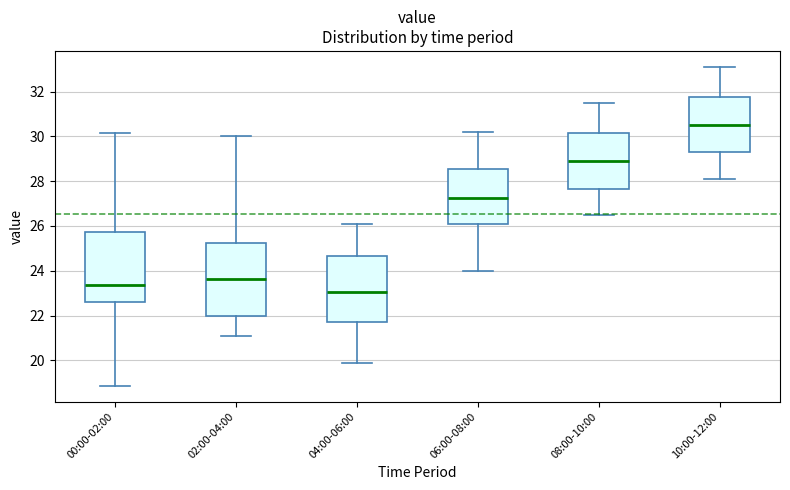

Where does the median line of the box for 02:00-04:00 sit on the y-axis? The values are not printed on the chart, so give them approximately, as read against the axis.

23.6